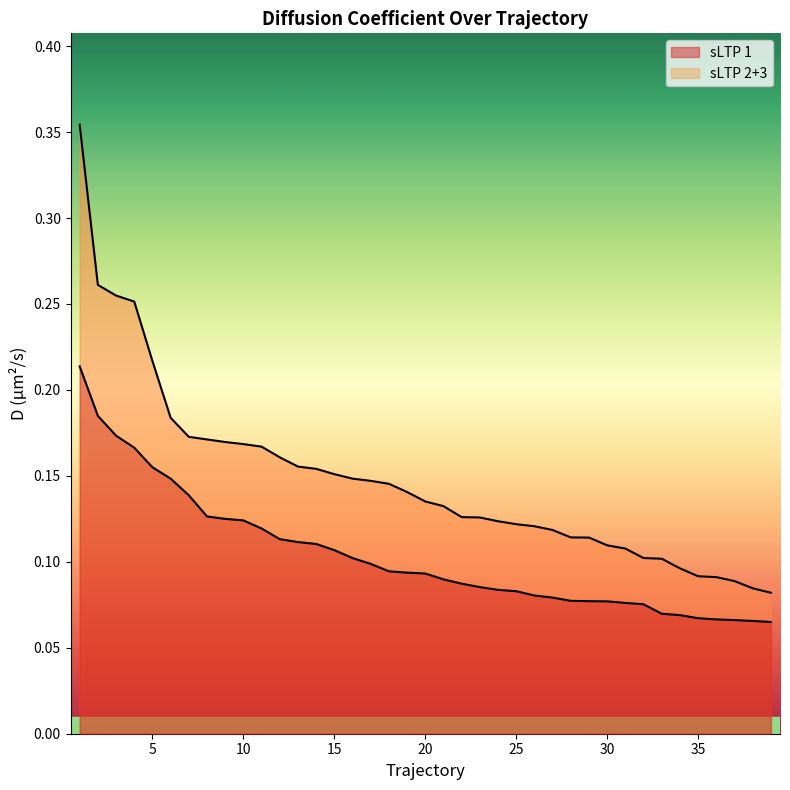

Count the number of data series in this chart.

2